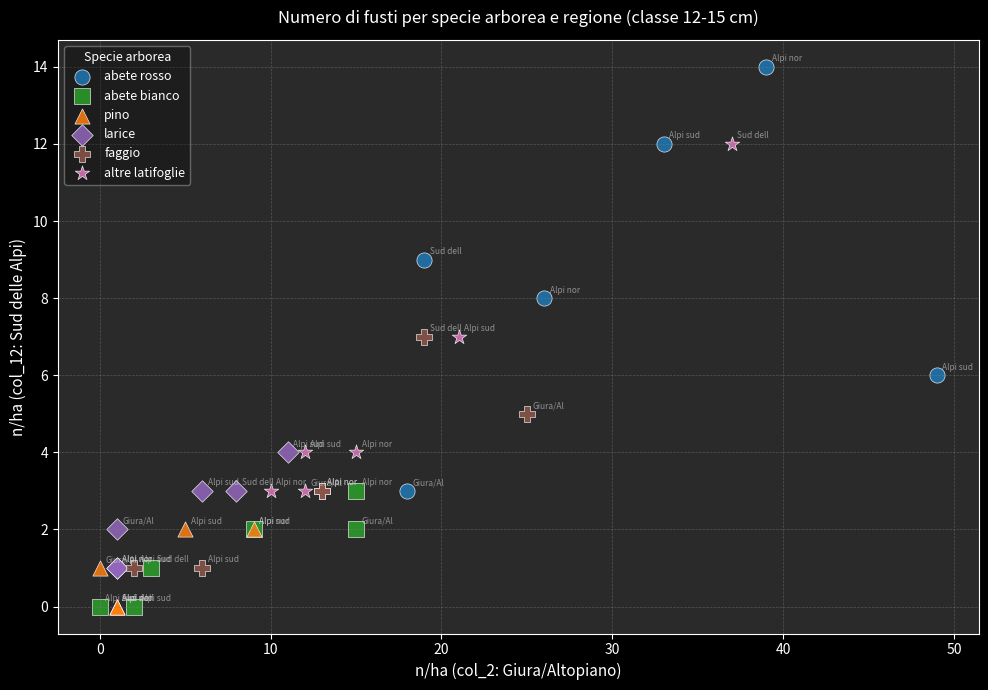

Which series has the widest spread of Y values?

abete rosso